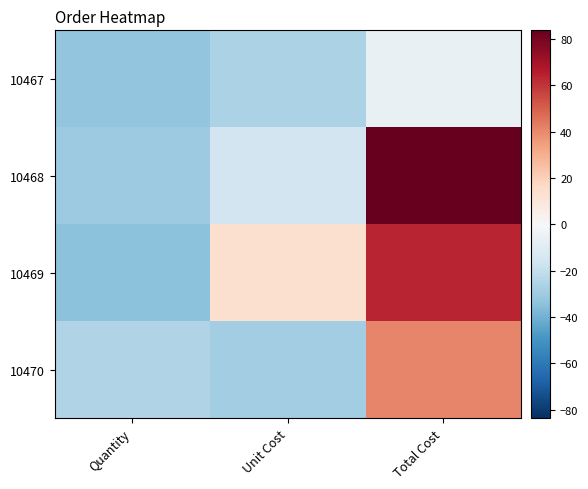

Reading right to left, list all the values displayed in this chart.

10467: Total Cost=-6.3	Unit Cost=-26.3	Quantity=-33.3
10468: Total Cost=83.7	Unit Cost=-16.3	Quantity=-30.3
10469: Total Cost=63.7	Unit Cost=13.7	Quantity=-34.3
10470: Total Cost=40.7	Unit Cost=-29.3	Quantity=-25.3